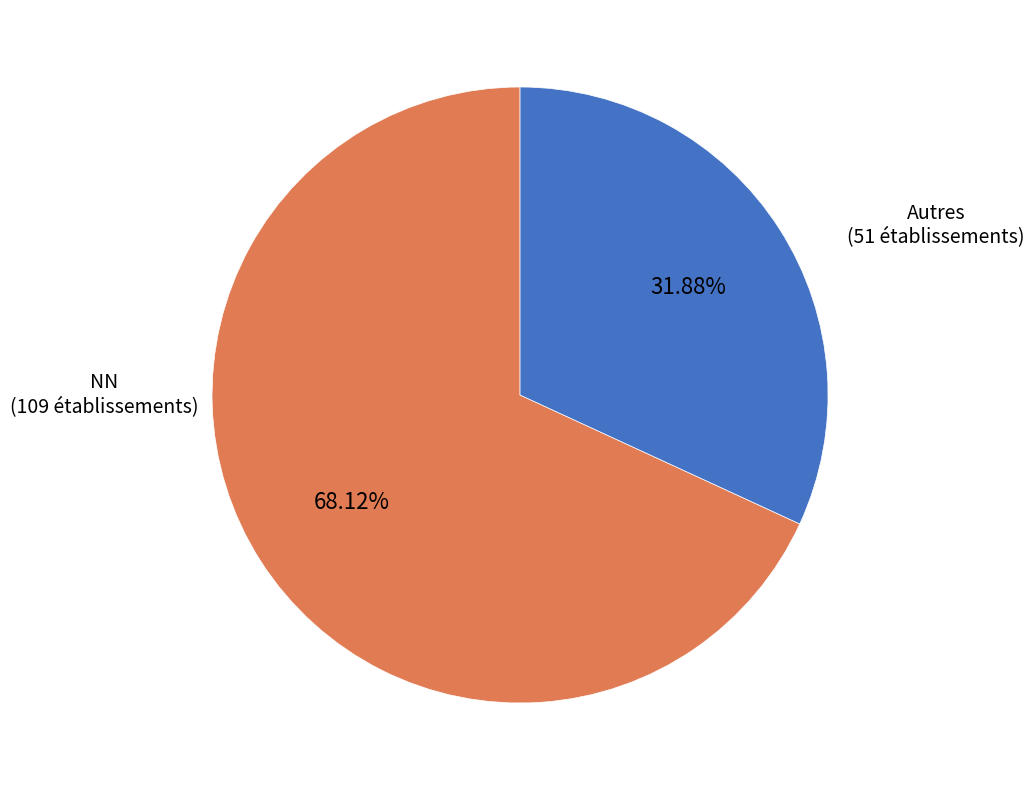

Combined, do Autres and NN account for over 50%?

Yes